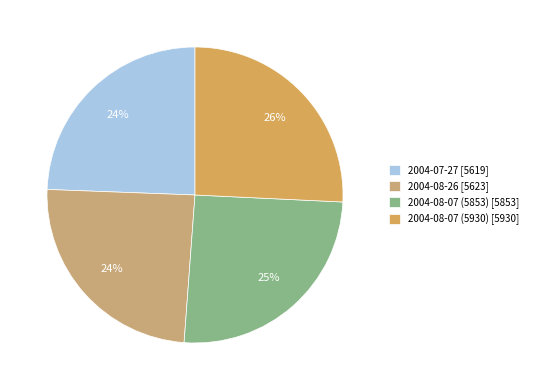

What is the smallest slice in the pie chart?

2004-07-27